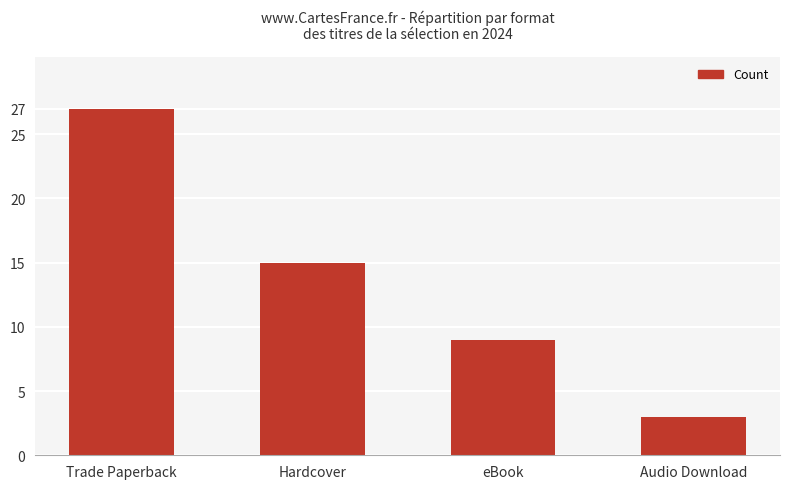

Approximately how many times larger is the value at Audio Download compared to eBook?

0.3